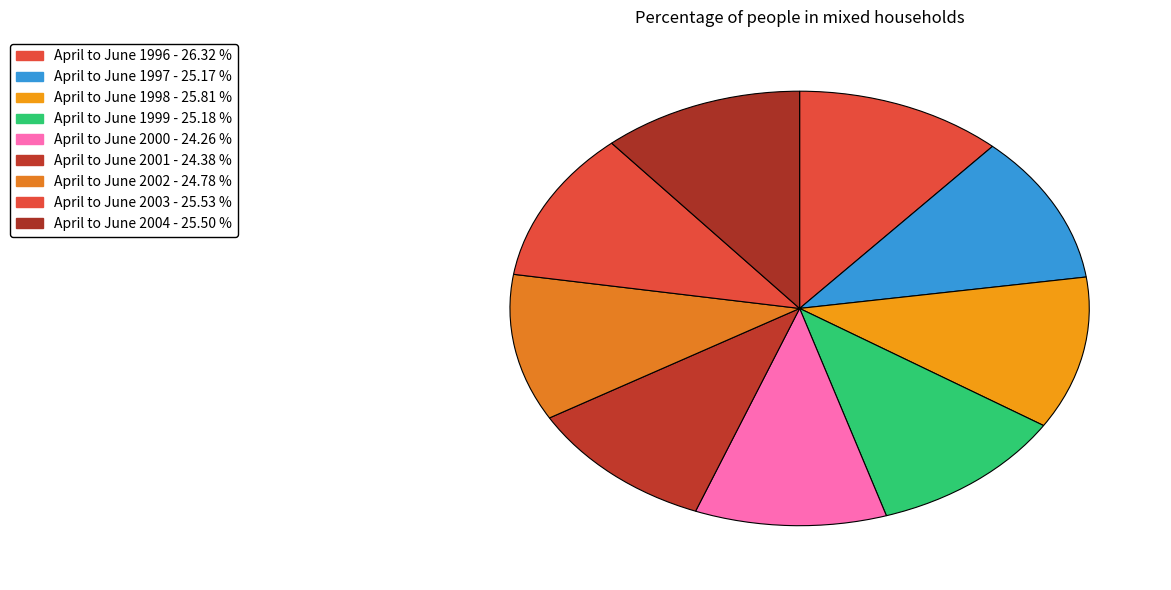

To the nearest percent, what percentage of the pie is April to June 2000?

11%